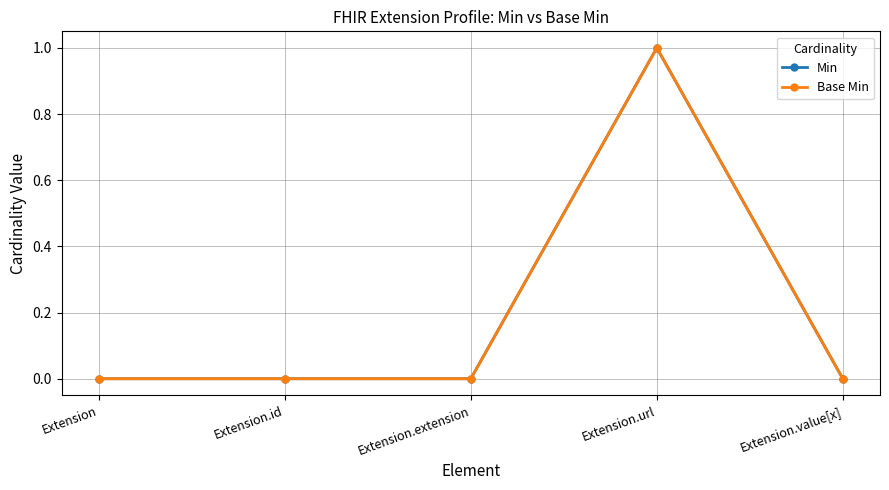

True or false: Min and Base Min cross at least once.

False